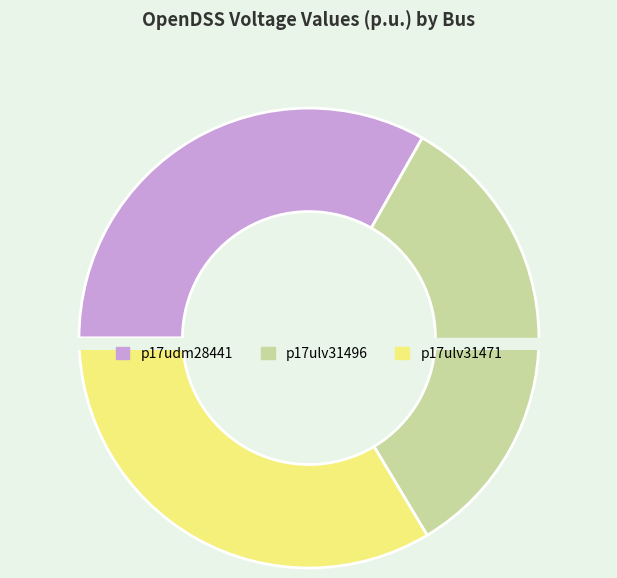

The p17udm28441 slice represents 48% of the pie. True or false?

False